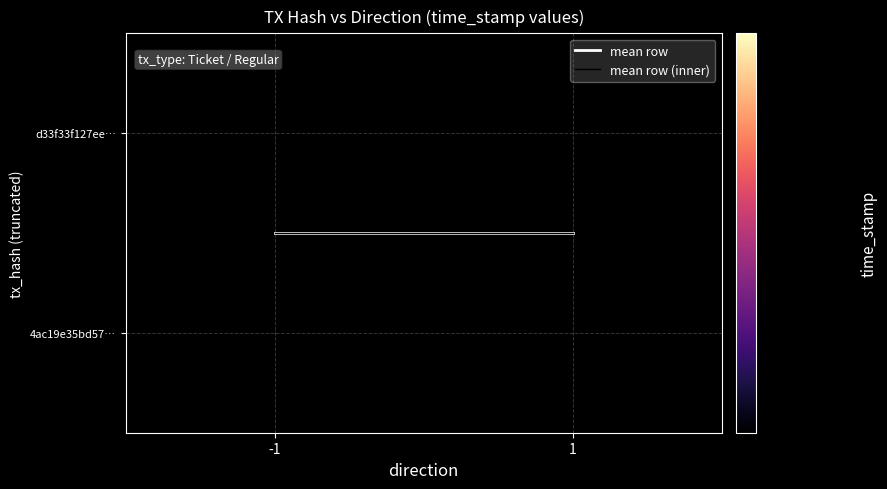

Which category has the highest value across all series?

-1